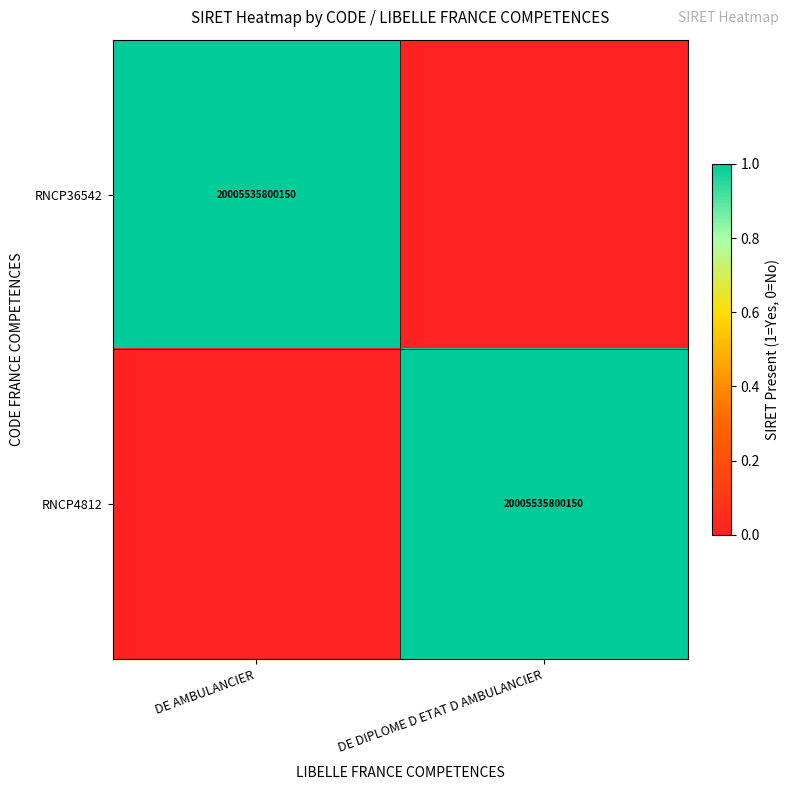

Between DE AMBULANCIER and DE DIPLOME D ETAT D AMBULANCIER, which is larger?

DE AMBULANCIER